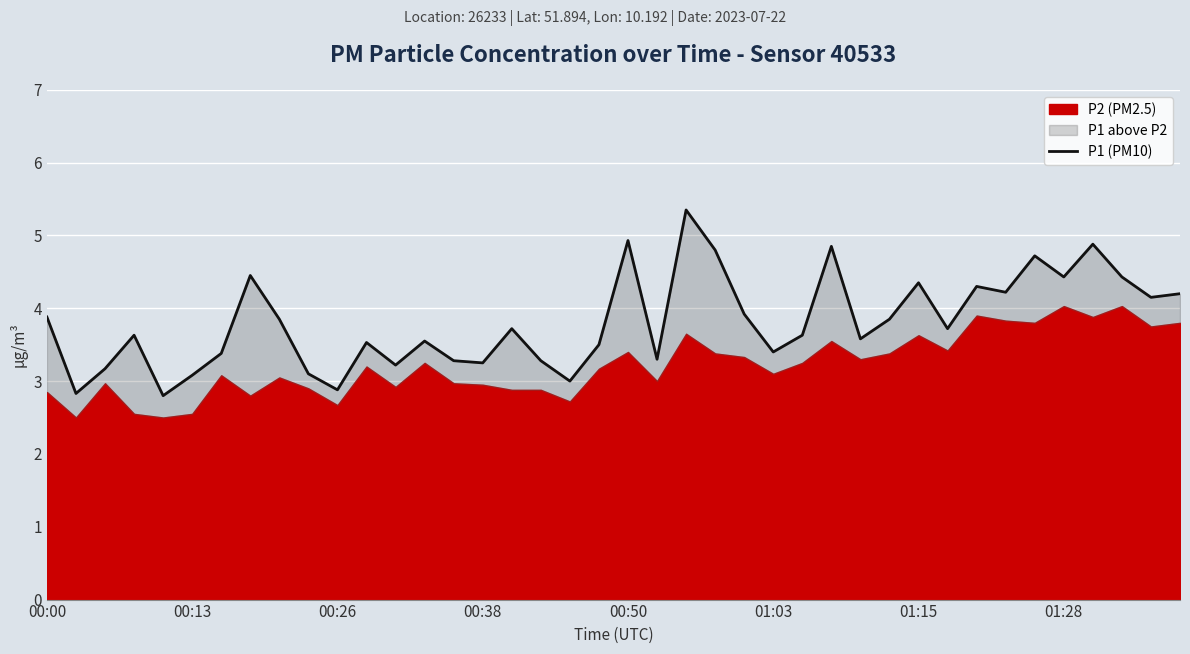

Approximately how many times larger is the value at 21 compared to 33?

0.8